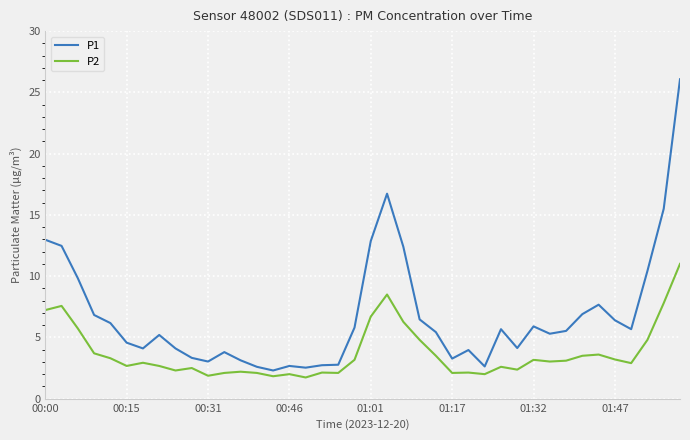

What is the smallest value displayed?

1.7